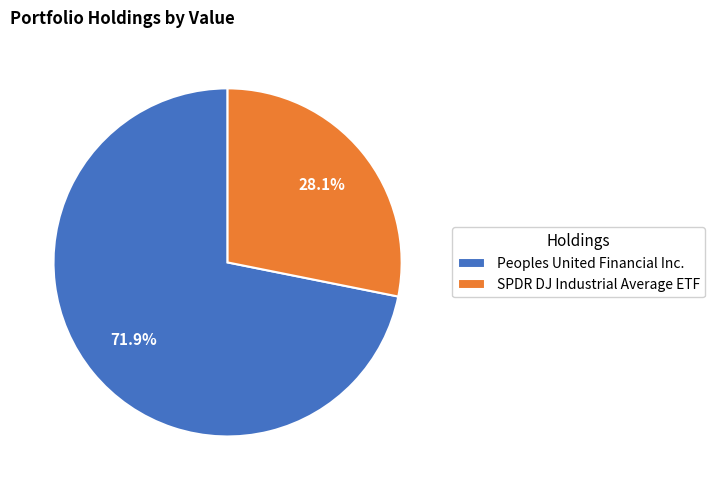

Between SPDR DJ Industrial Average ETF and Peoples United Financial Inc., which is larger?

Peoples United Financial Inc.